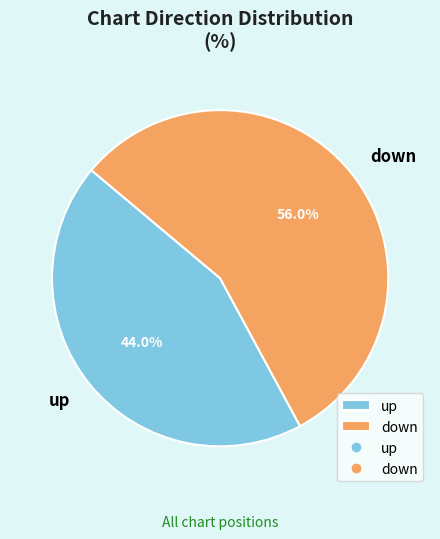

What is the smallest slice in the pie chart?

up